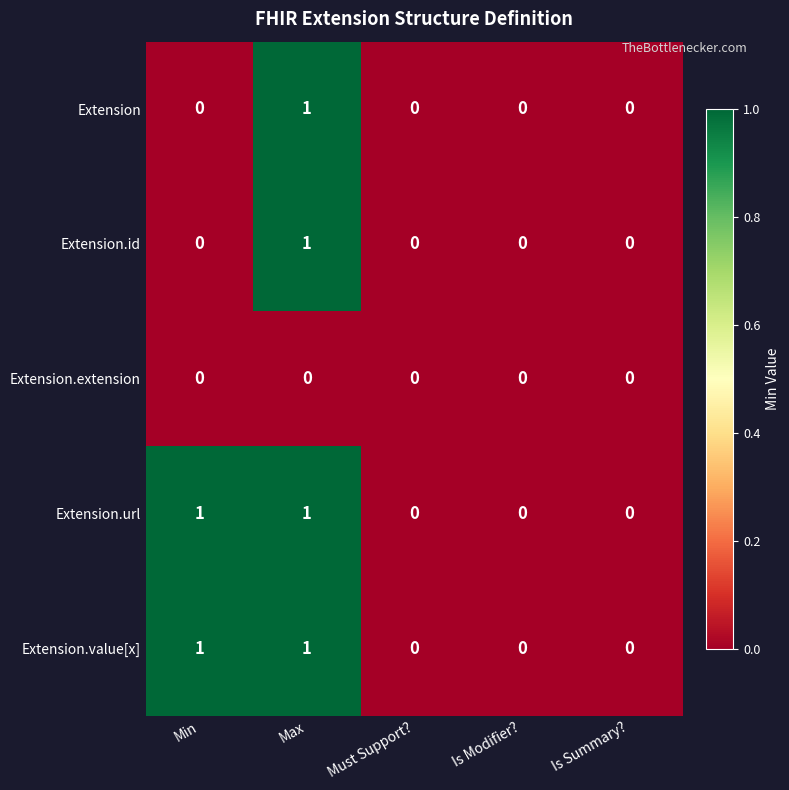

What is the maximum value shown in the chart?

1